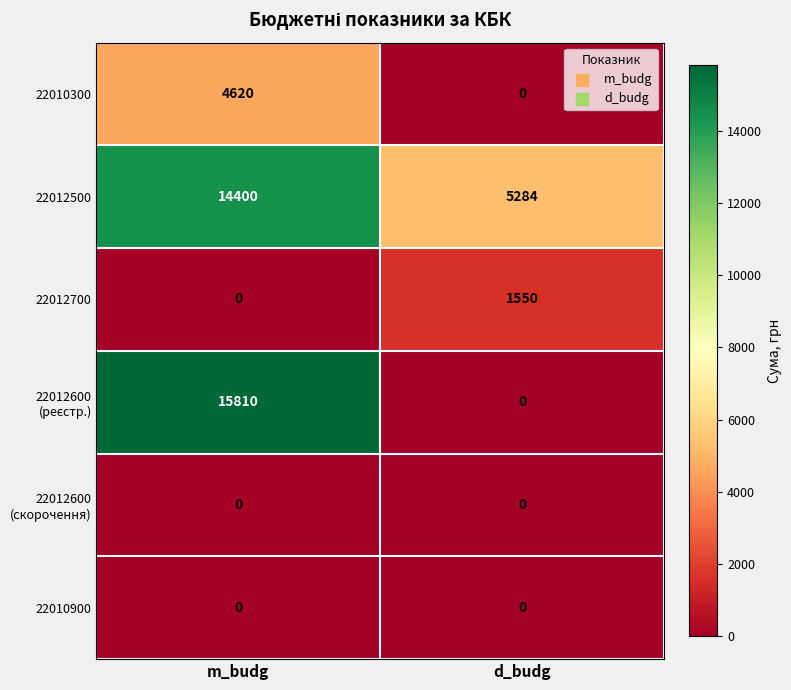

What is the total value across all series at m_budg?

34830